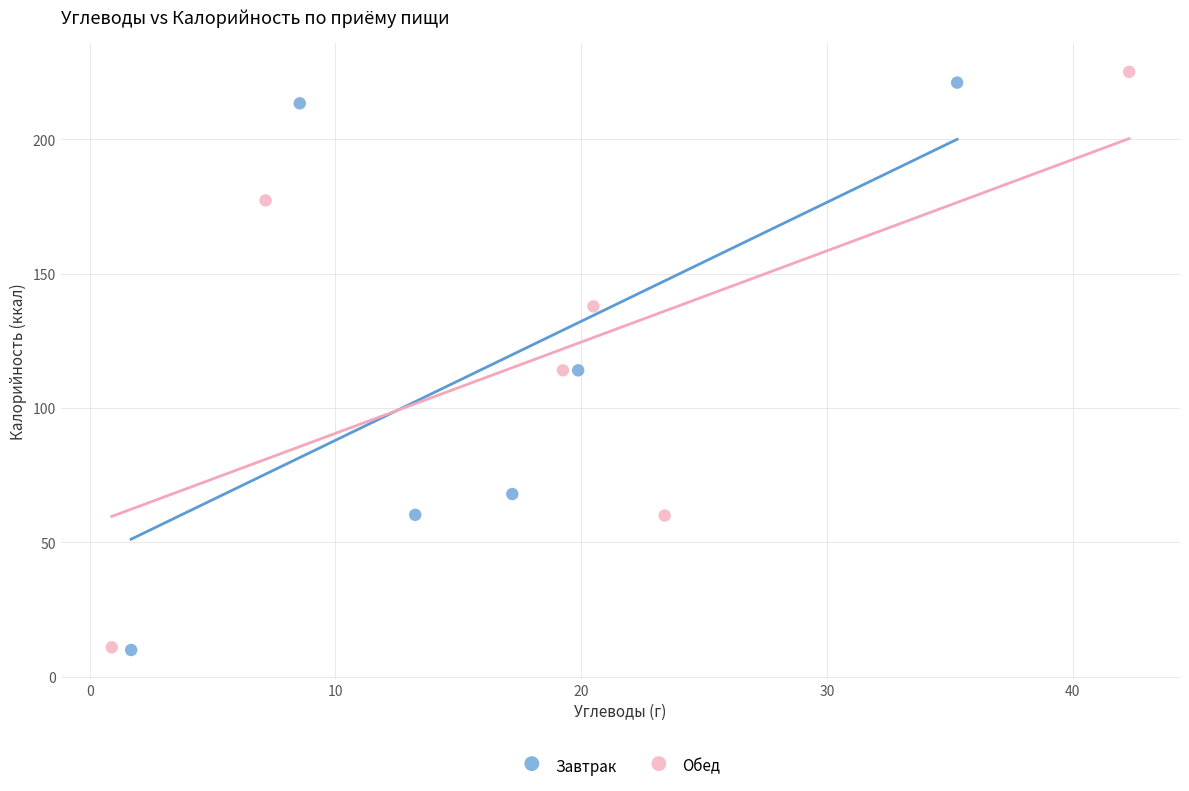

What are all the series names shown in the legend?

Завтрак, Обед